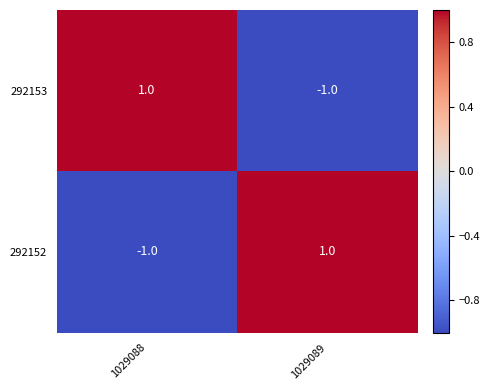

At 1029088, list the series in order from smallest to largest.

292152, 292153